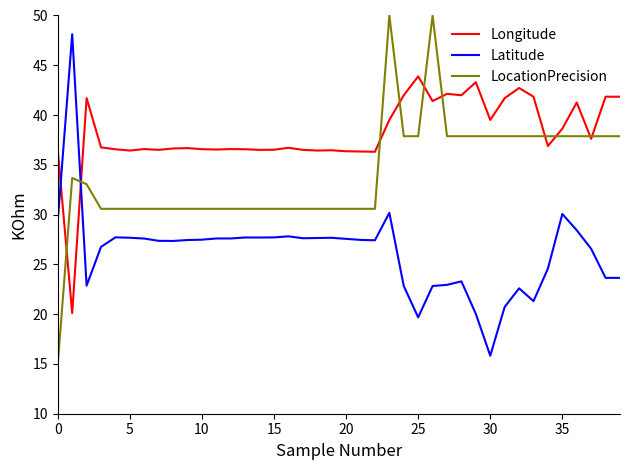

Does the chart have visible grid lines?

No